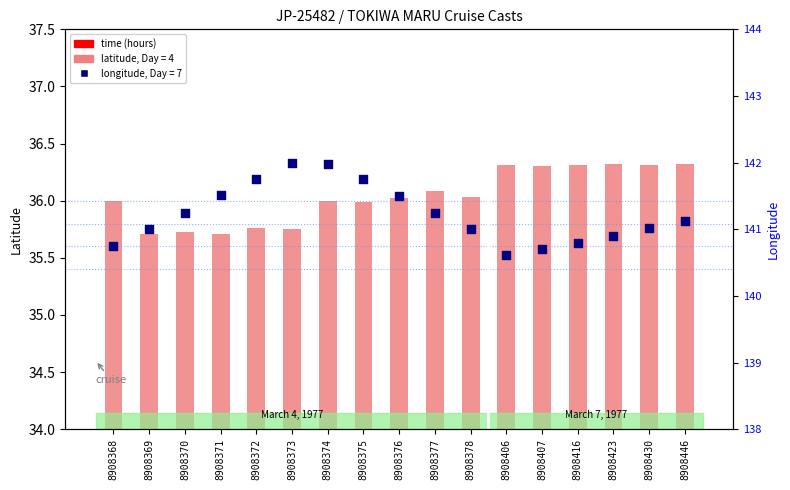

What are all the series names shown in the legend?

latitude, time, longitude